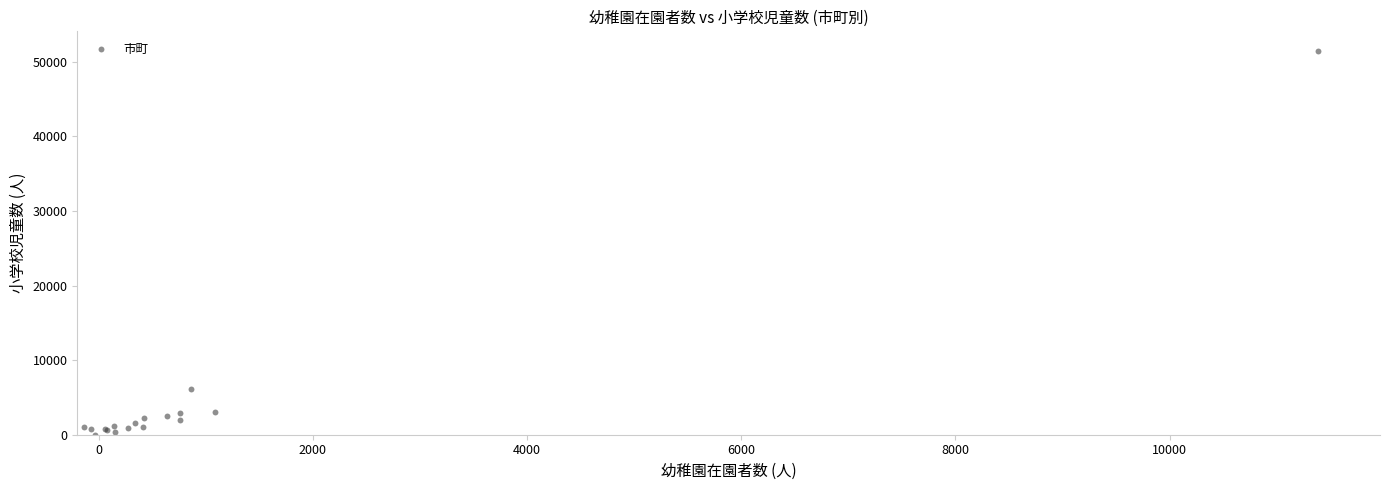

What Y value in the scatter plot is closest to 25760?

6144.4